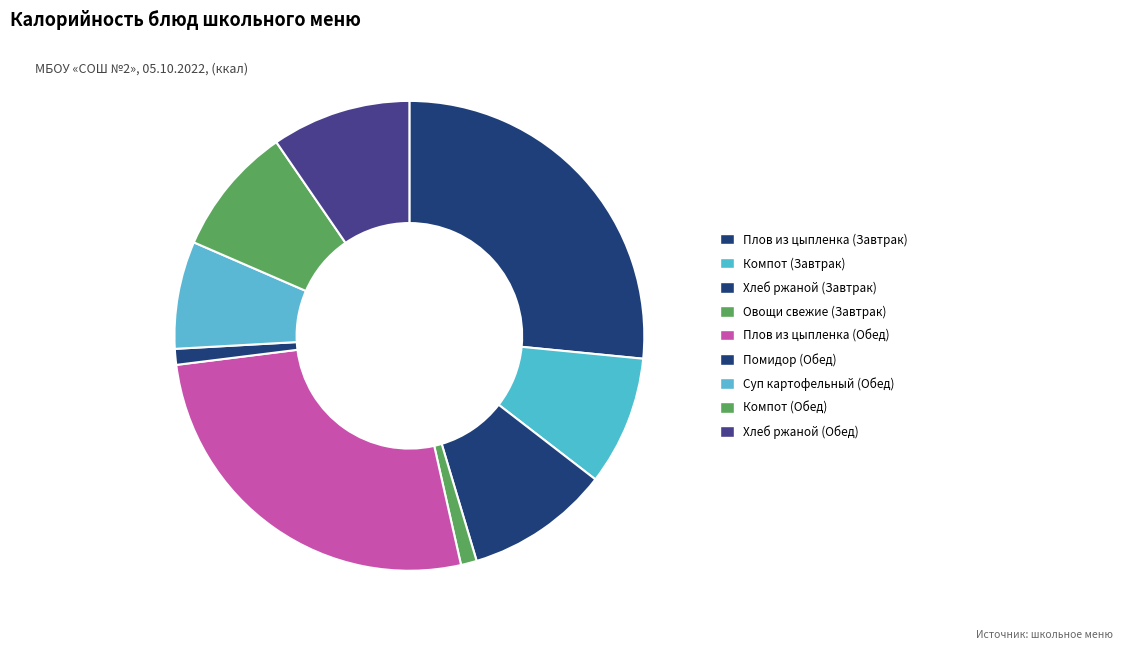

Does any single category account for the majority?

No